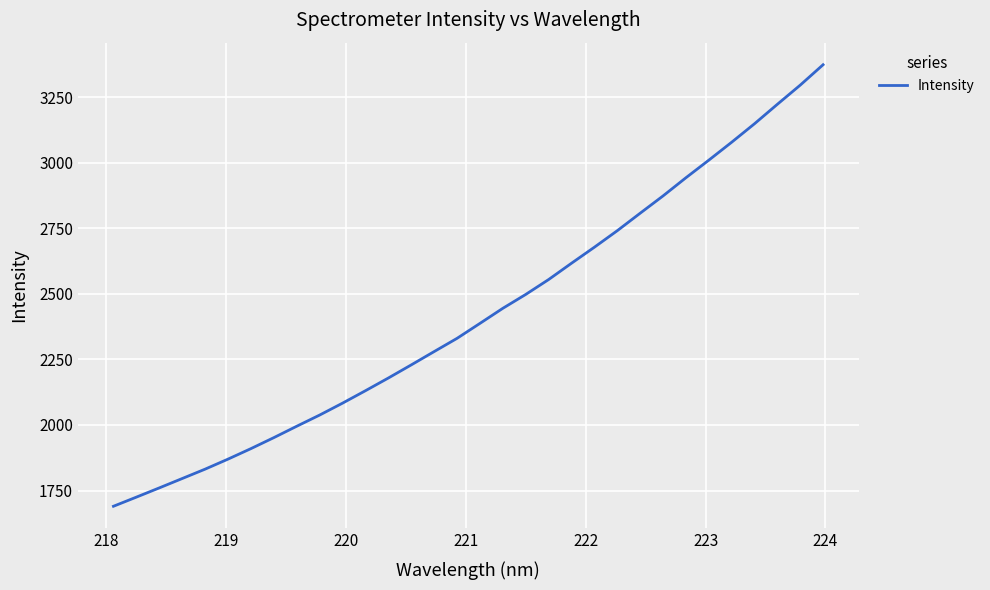

What is the smallest value displayed?

1690.2